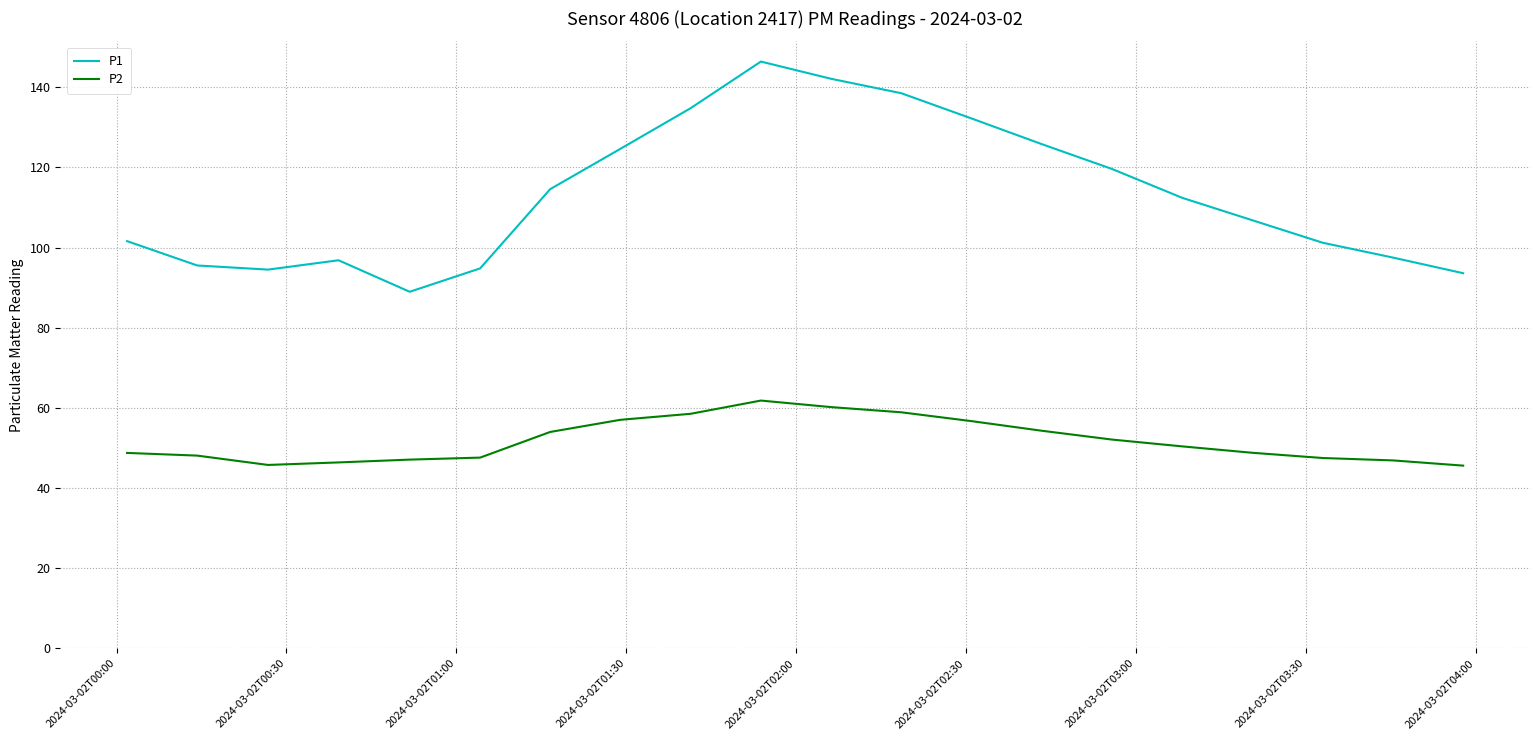

Which series has the largest total across all categories?

P1